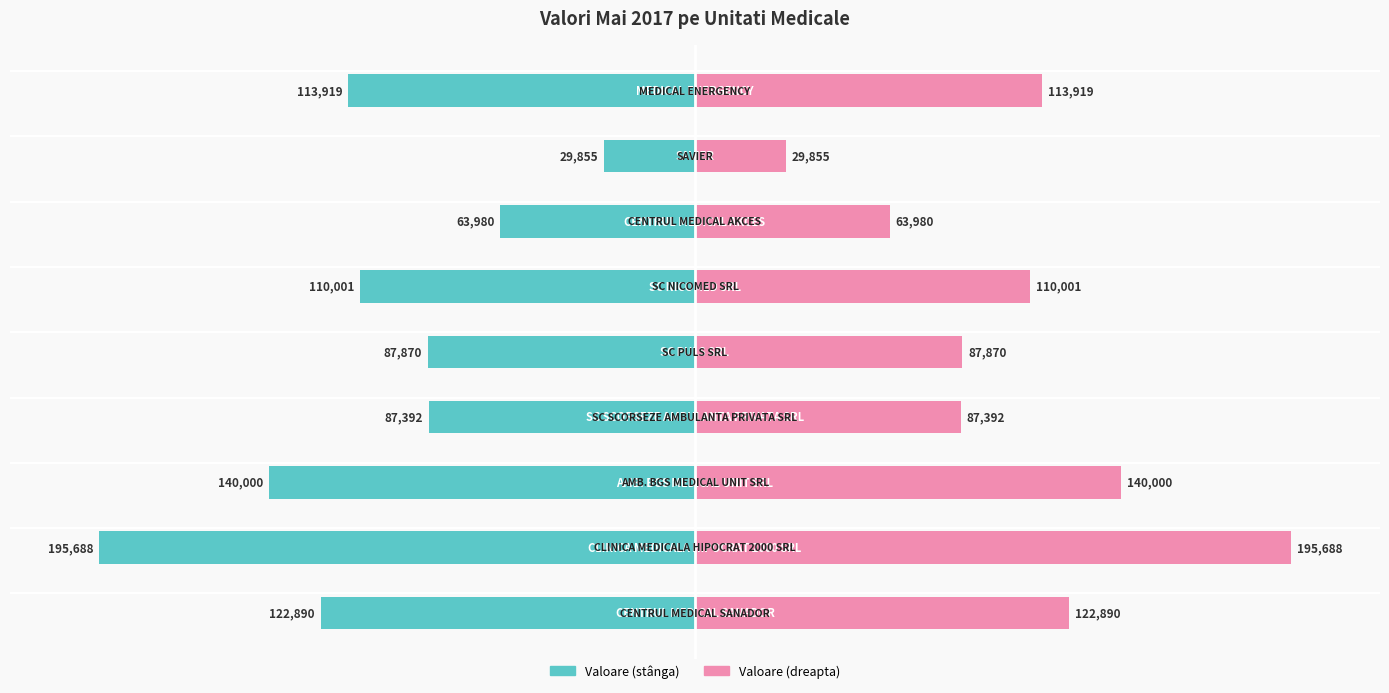

The value of mai 2017 (dreapta) at 7 is 21.1. True or false?

False